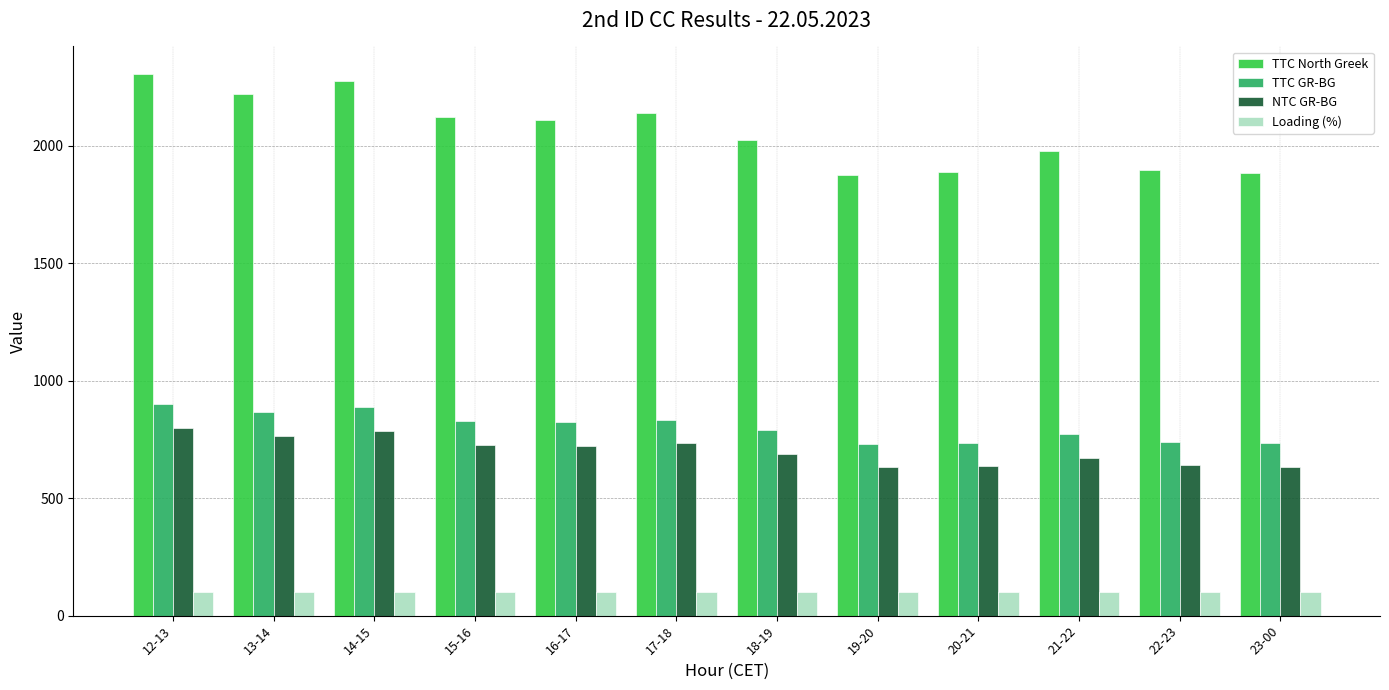

What is the label of the 1st bar from the left?

12-13